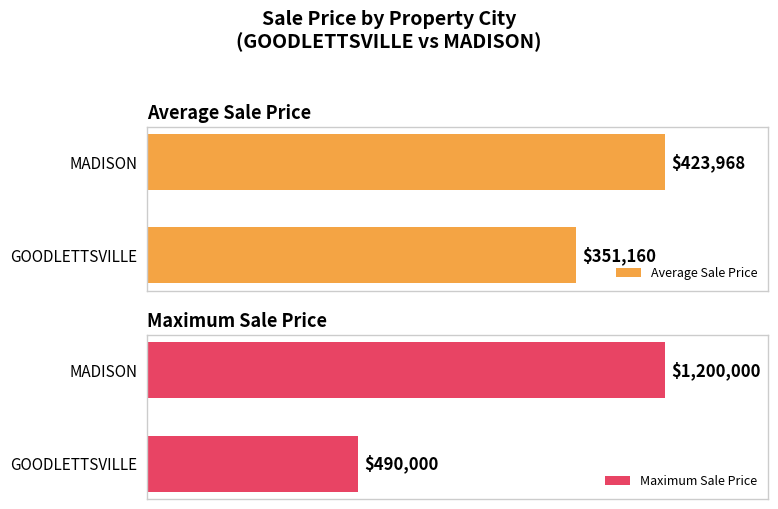

At which label does Average Sale Price reach its peak?

MADISON